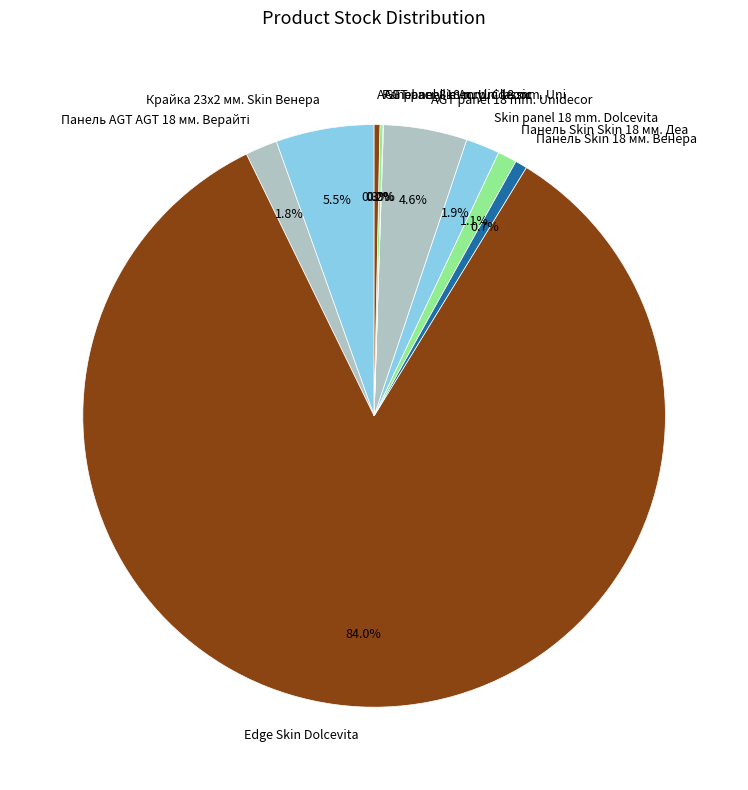

The Панель Skin 18 мм. Венера slice represents 11% of the pie. True or false?

False